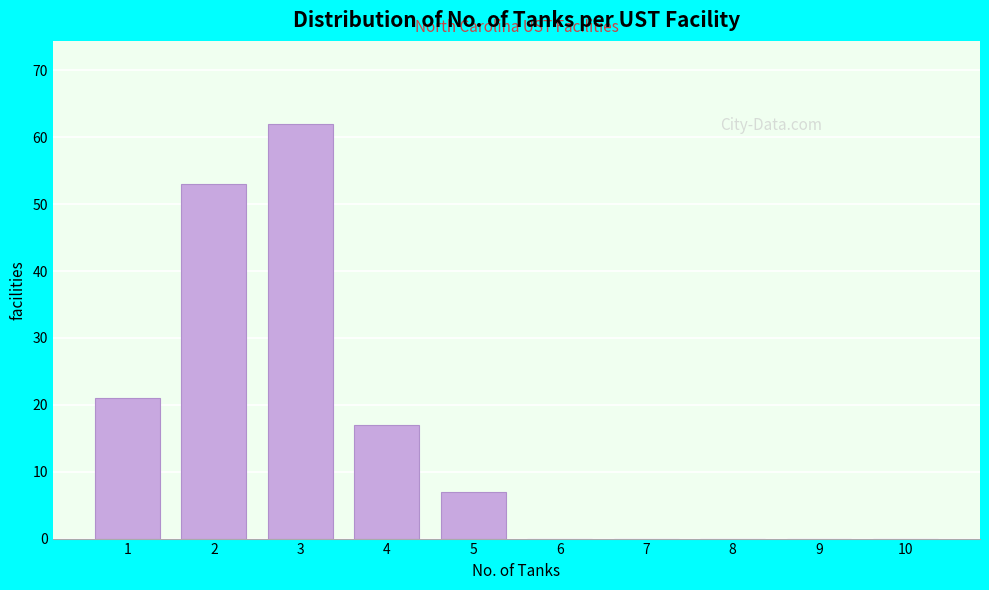

Reading left to right, what are all the values shown in this chart?

1=21	2=53	3=62	4=17	5=7	6=0	7=0	8=0	9=0	10=0